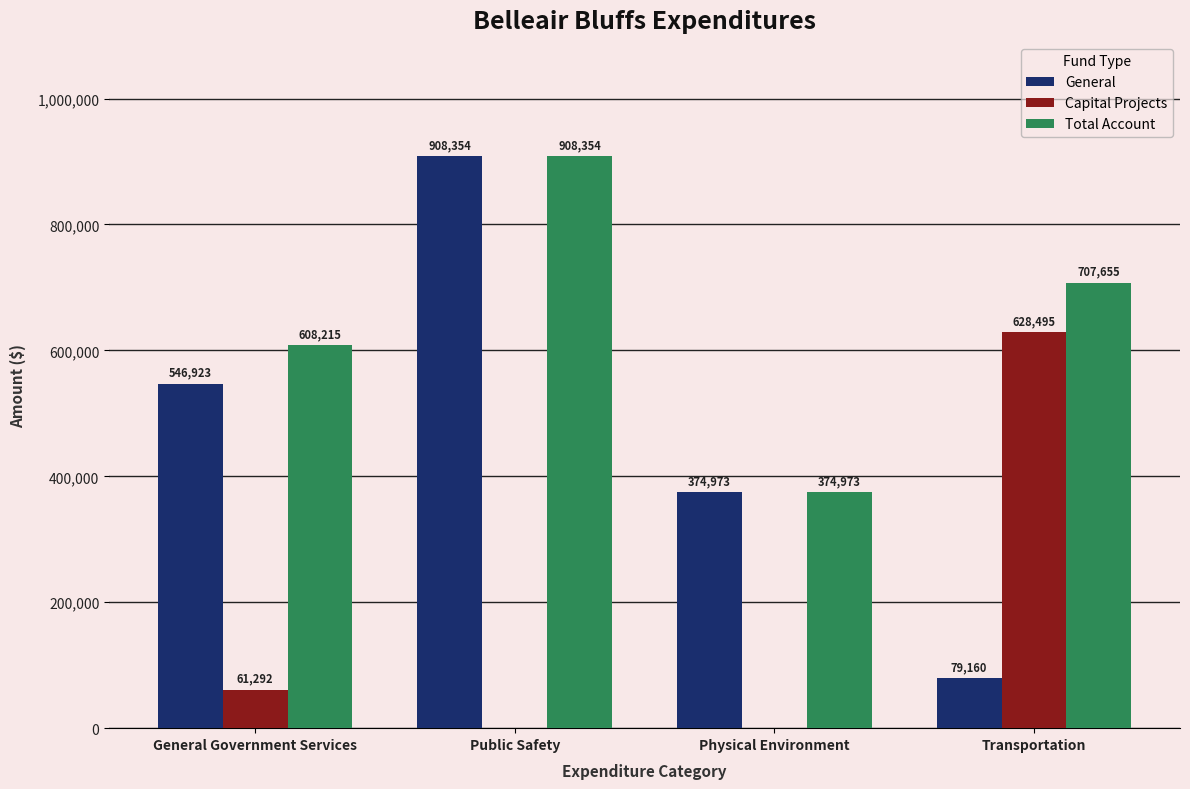

True or false: General has a value of 610707 at Physical Environment.

False